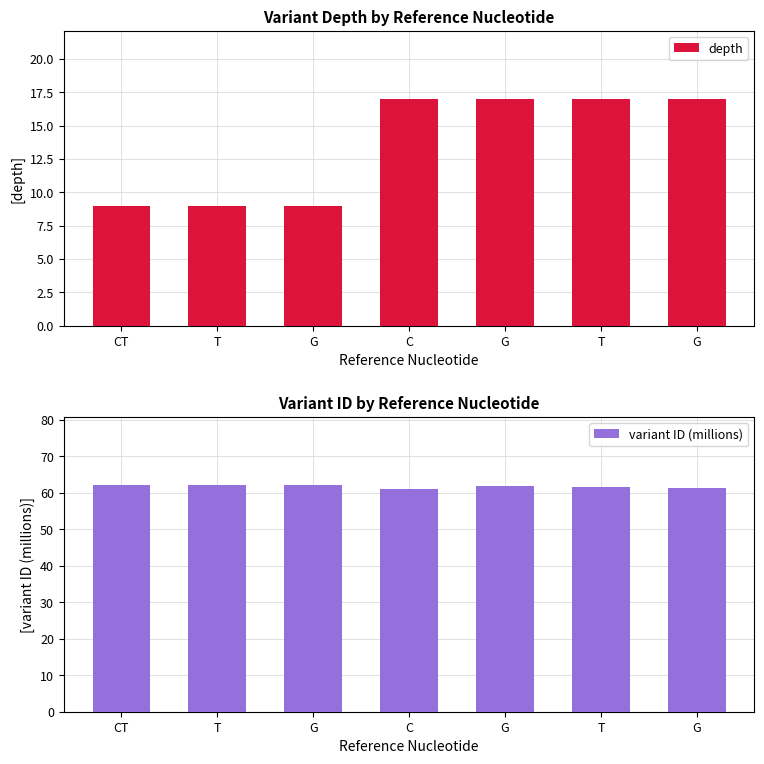

True or false: depth has a value of 6.2 at G.

False